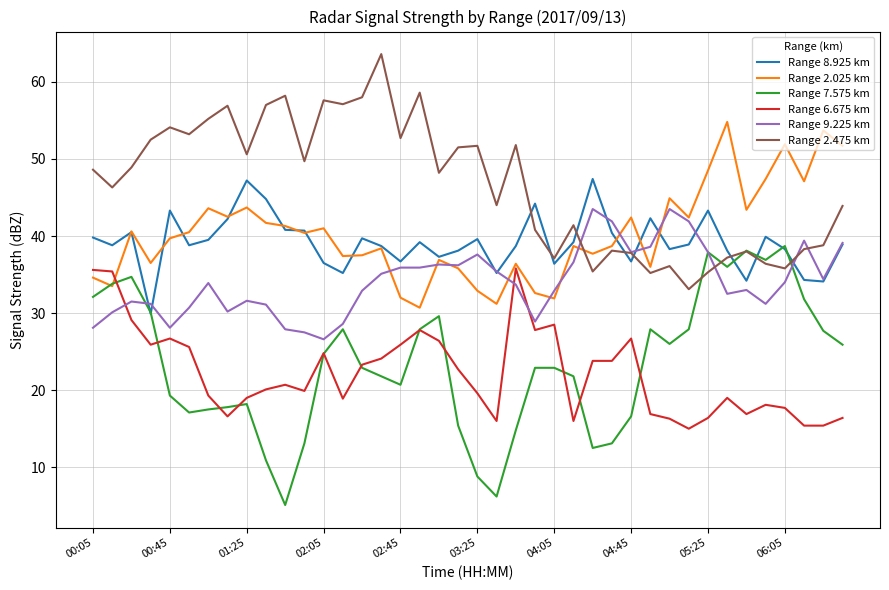

How many lines are shown in the chart?

6